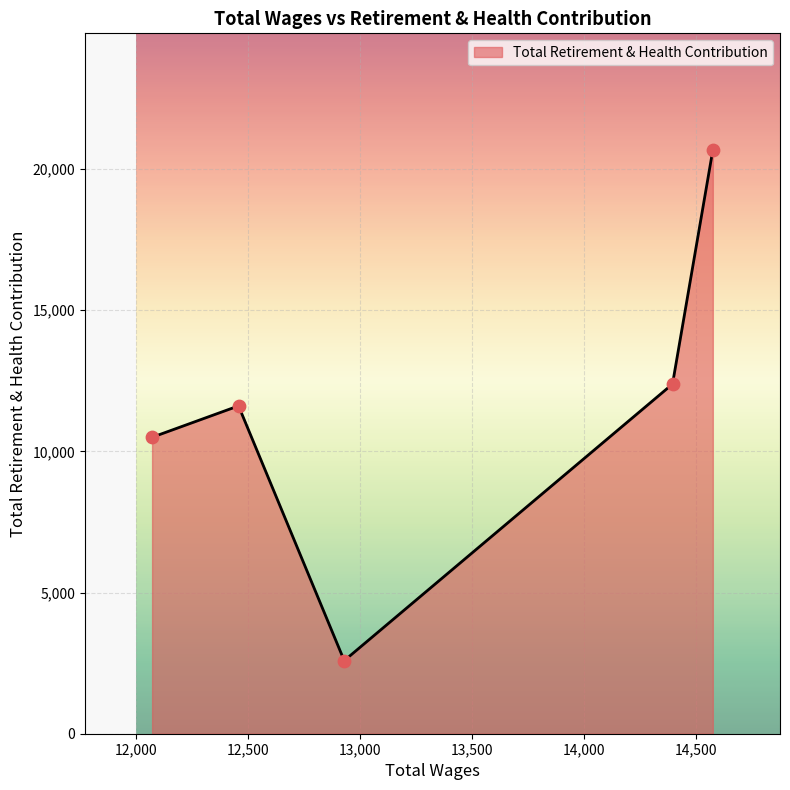

How many interior local peaks (higher than both neighbors) does the data have?

1